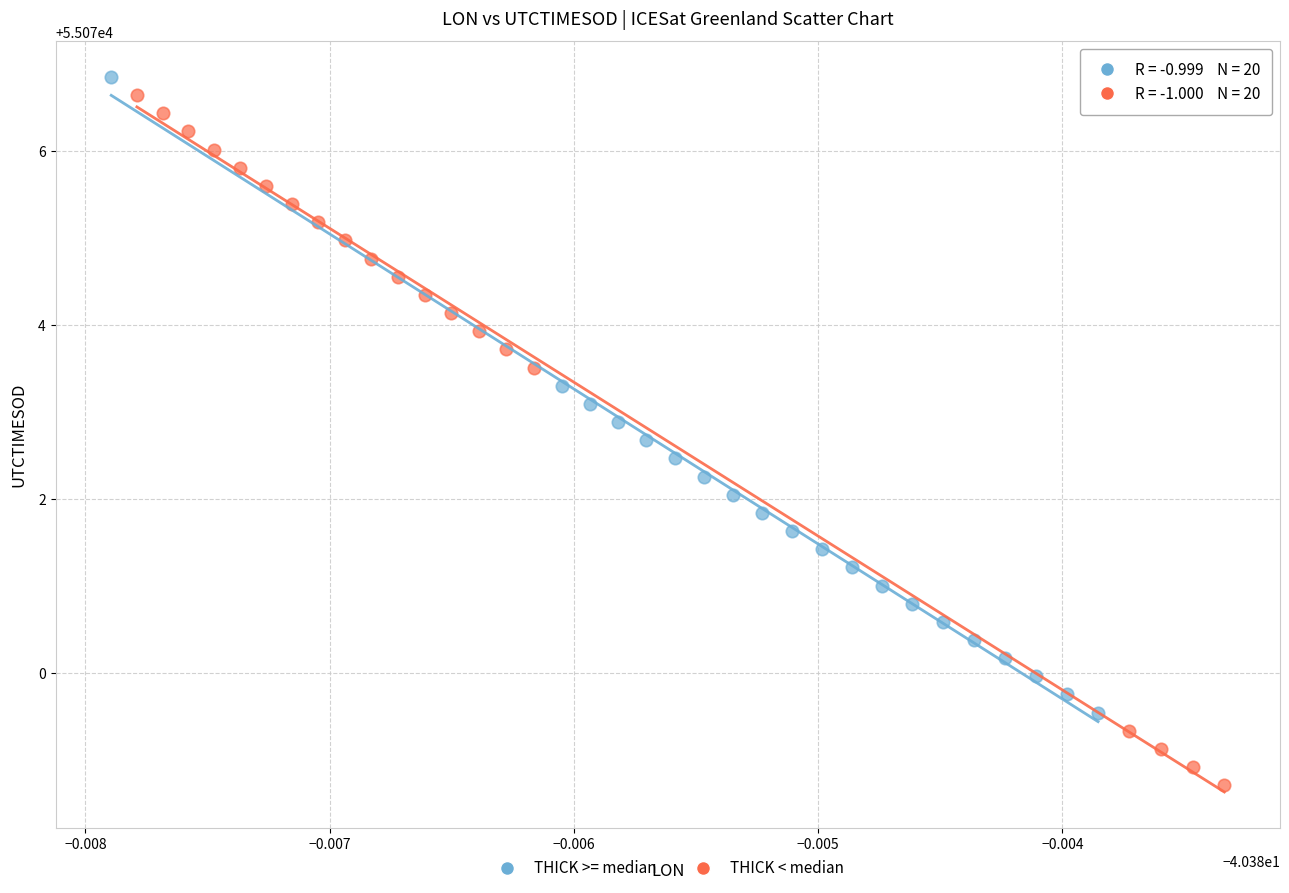

Which series reaches the minimum Y coordinate?

THICK < median